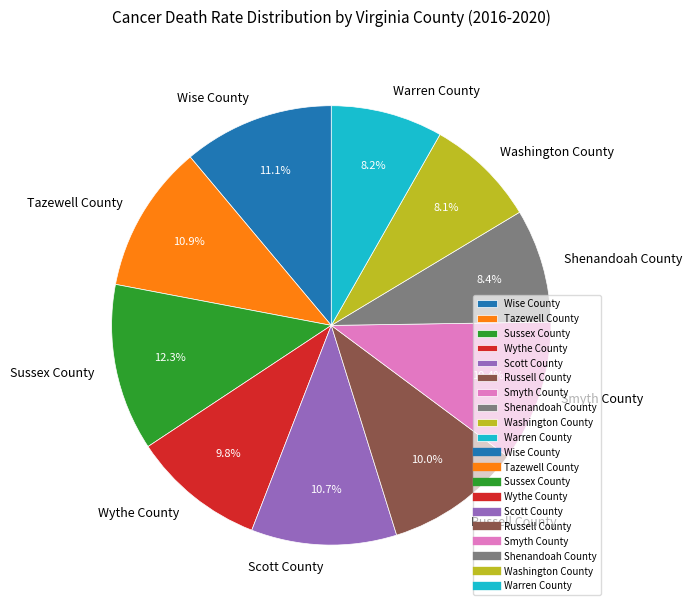

How many segments does this pie chart have?

10